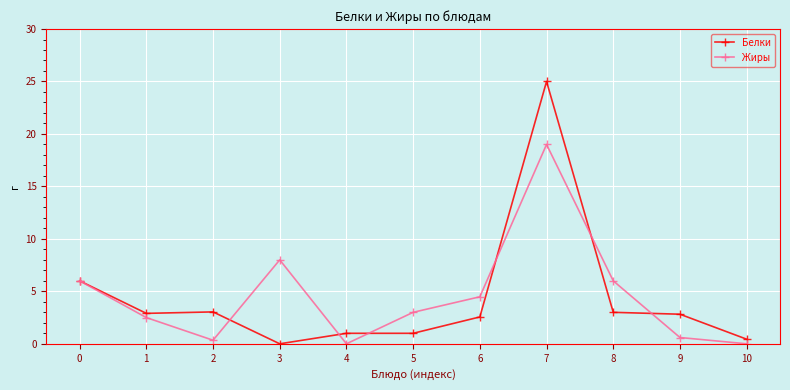

How many categories are shown in the chart?

11